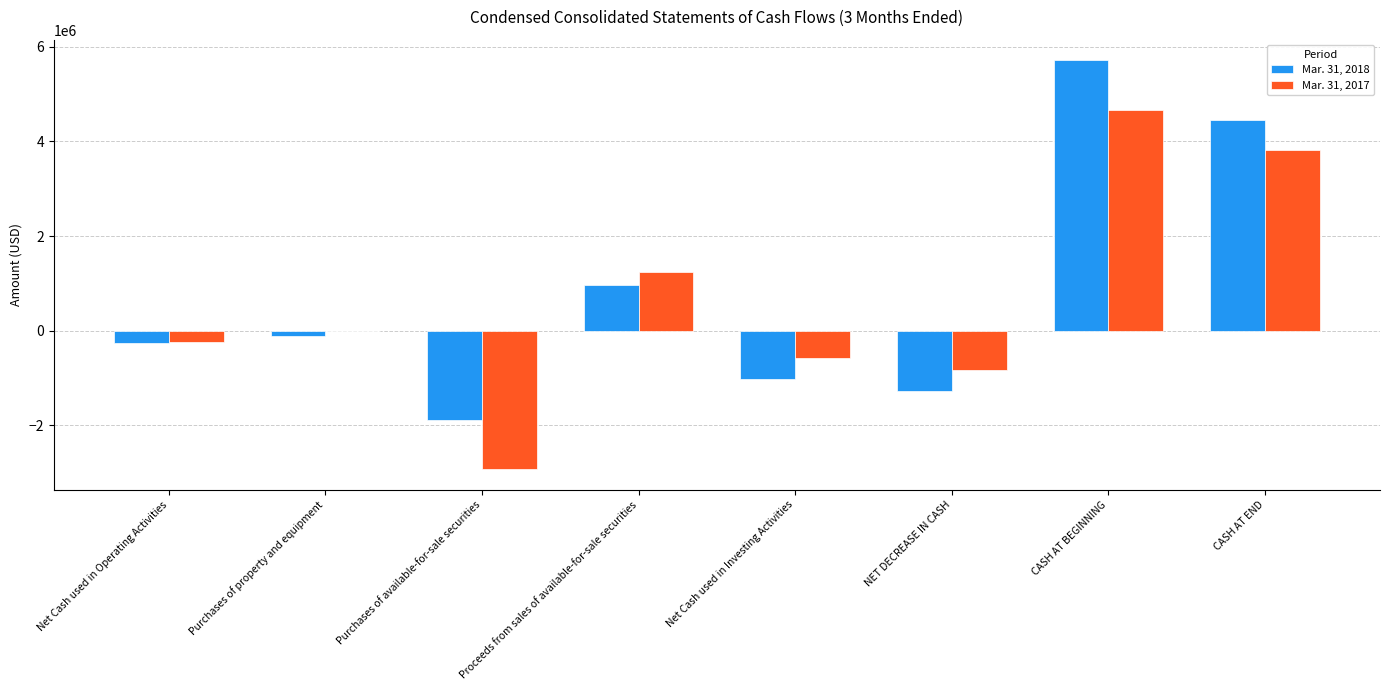

What is the greatest value displayed?

5718956